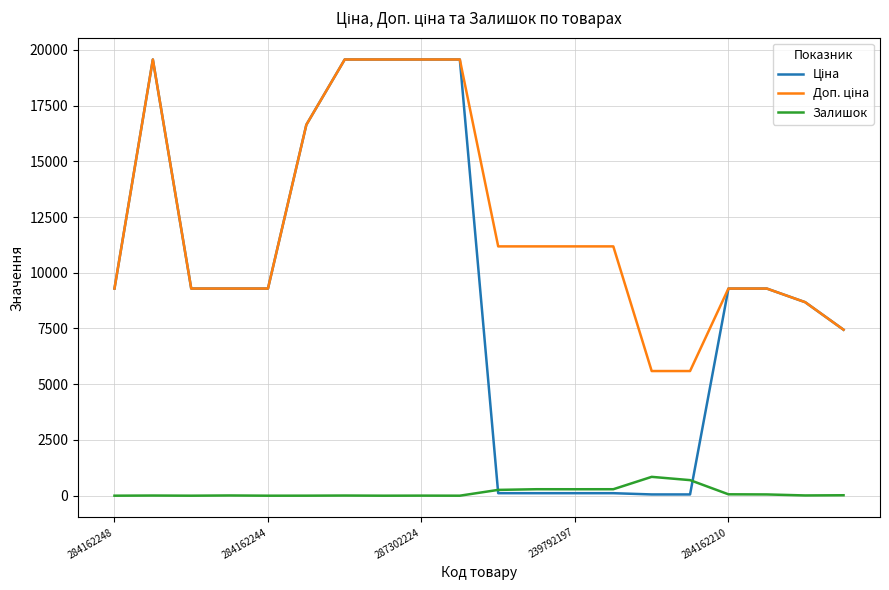

What is the maximum value for Залишок?

845.0